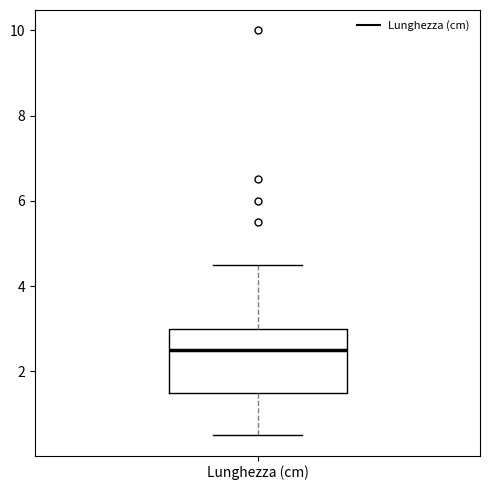

Where is the lower edge of the box for Lunghezza (cm) on the y-axis? The values are not printed on the chart, so give them approximately, as read against the axis.

1.6